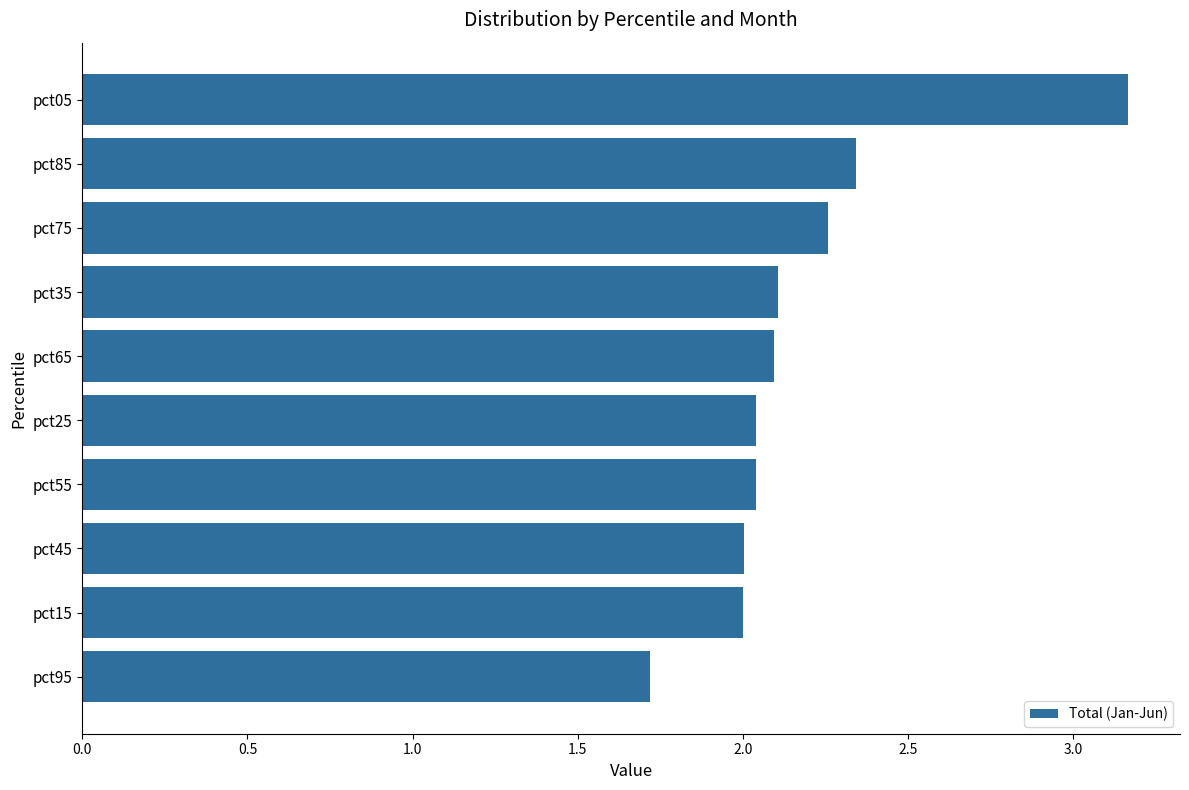

Which has a higher value, pct95 or pct45?

pct45